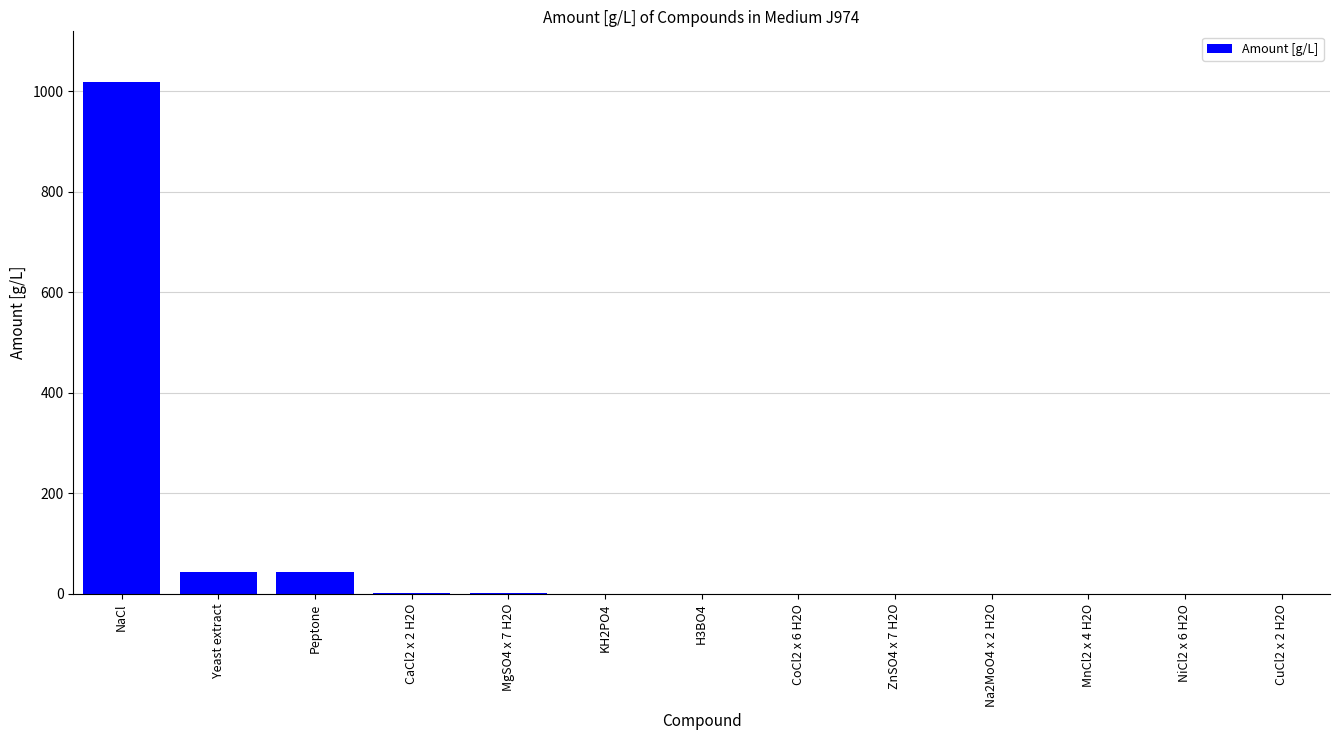

Which label corresponds to the largest value in the chart?

NaCl